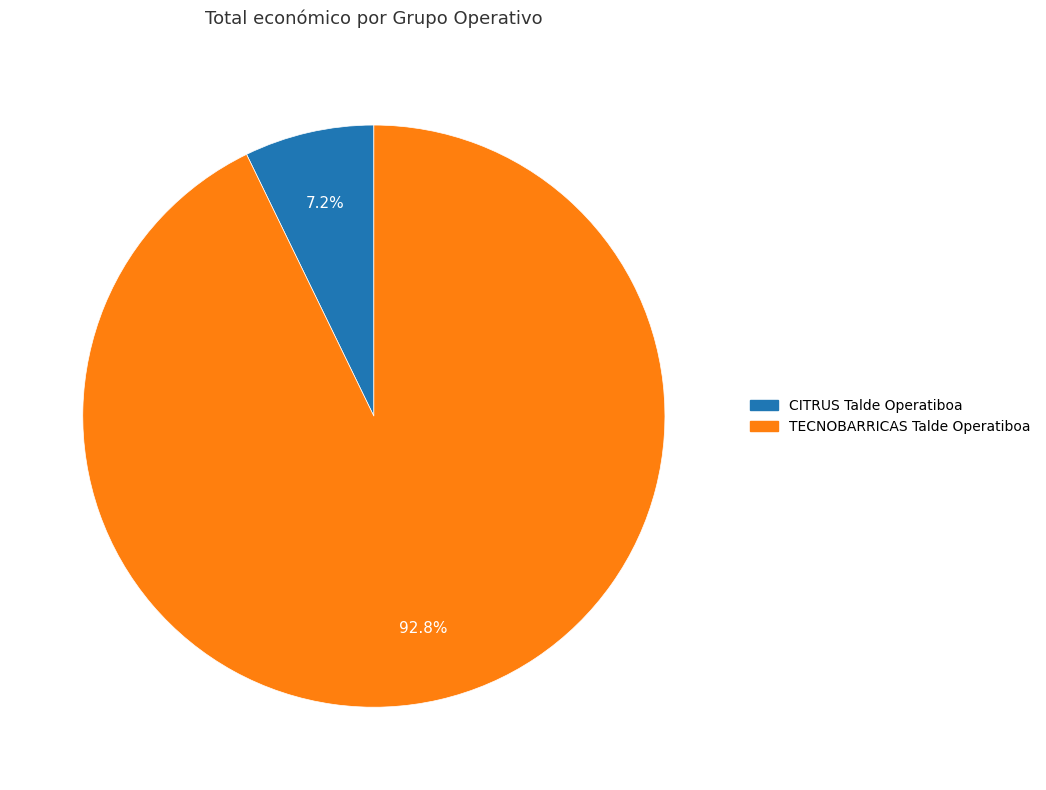

The CITRUS Talde Operatiboa slice represents 7% of the pie. True or false?

True